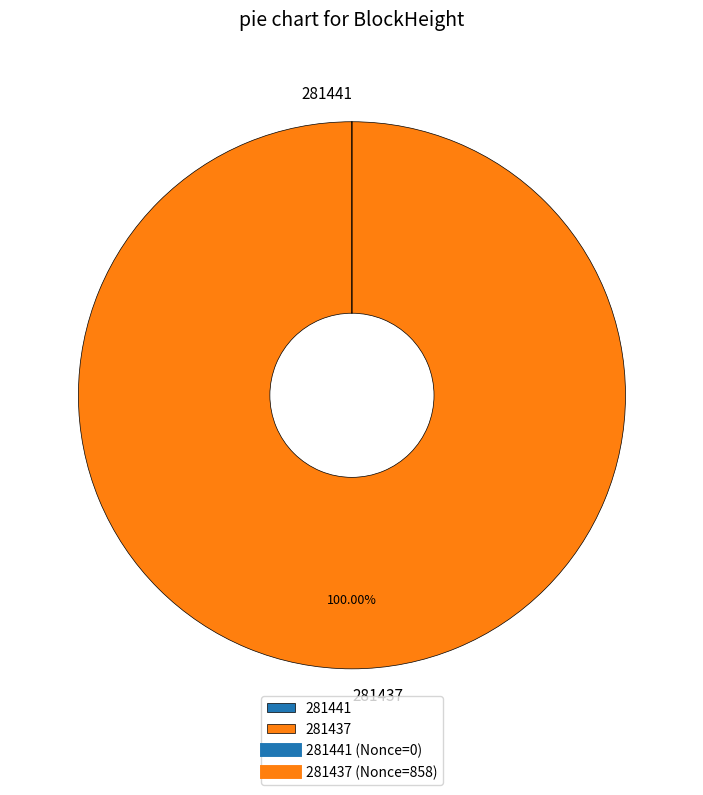

Which category accounts for the majority?

281437